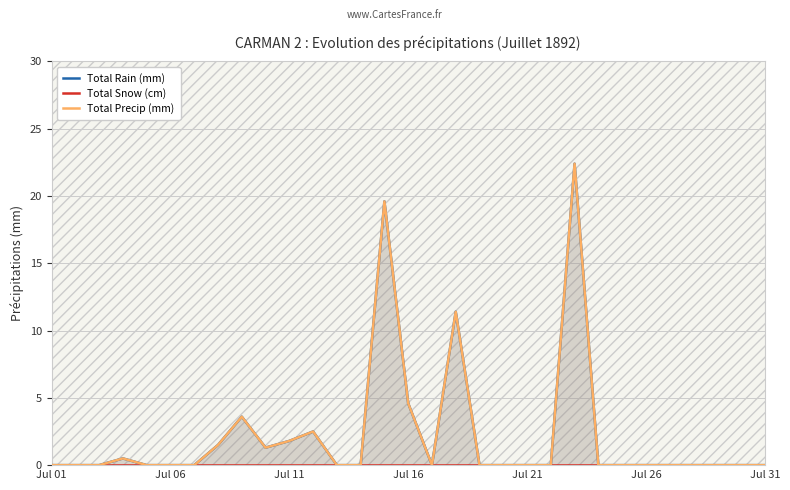

Rank the categories by Total Snow (cm) value from highest to lowest.

Jul 01, Jul 06, Jul 11, Jul 16, Jul 21, Jul 26, Jul 31, 7, 8, 9, 10, 11, 12, 13, 14, 15, 16, 17, 18, 19, 20, 21, 22, 23, 24, 25, 26, 27, 28, 29, 30